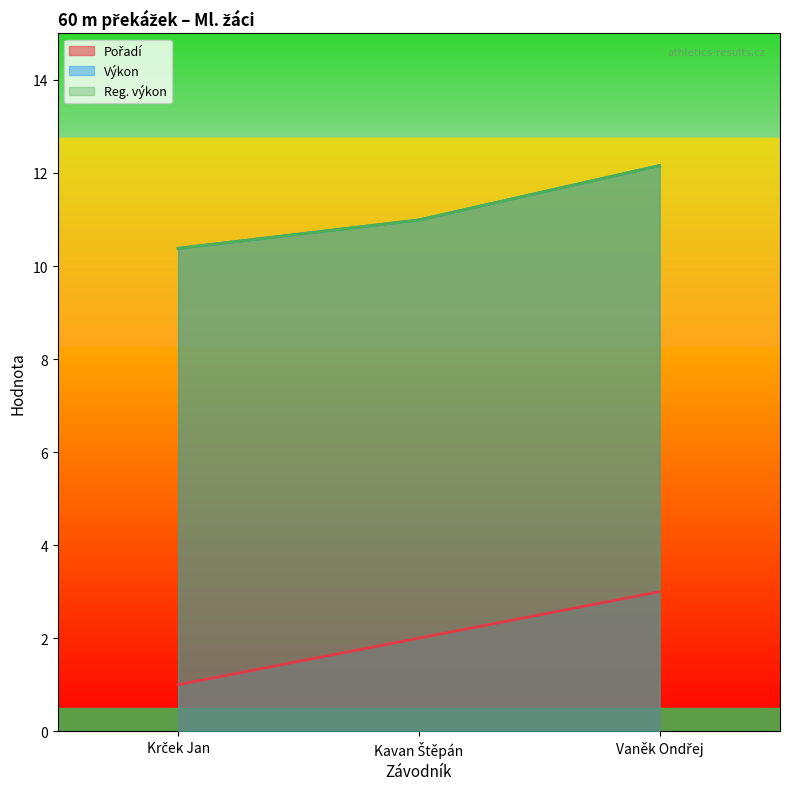

What is the difference between the Reg. výkon values at Vaněk Ondřej and Krček Jan?

1.8